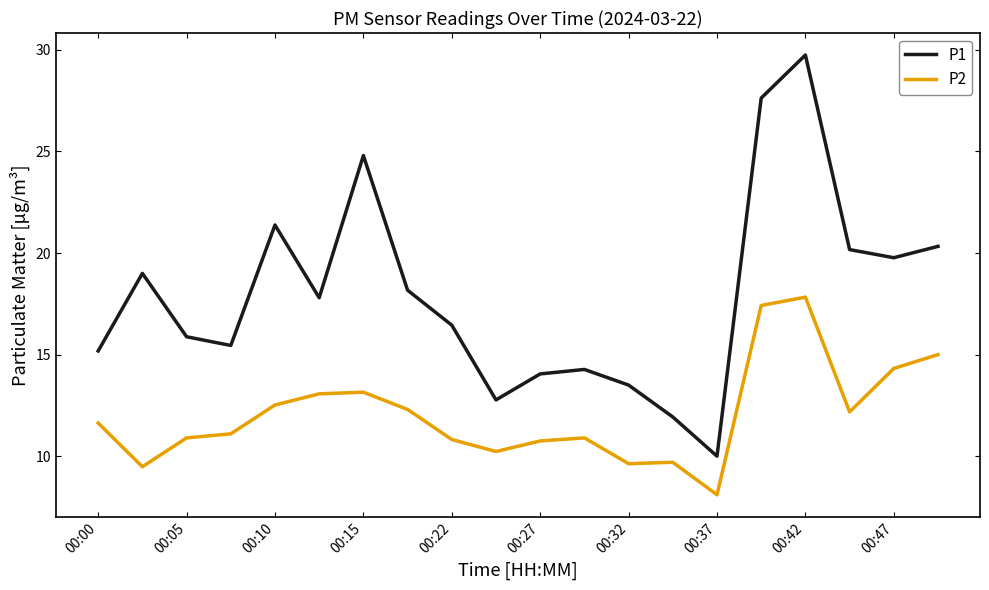

Which series has the widest spread of values?

P1